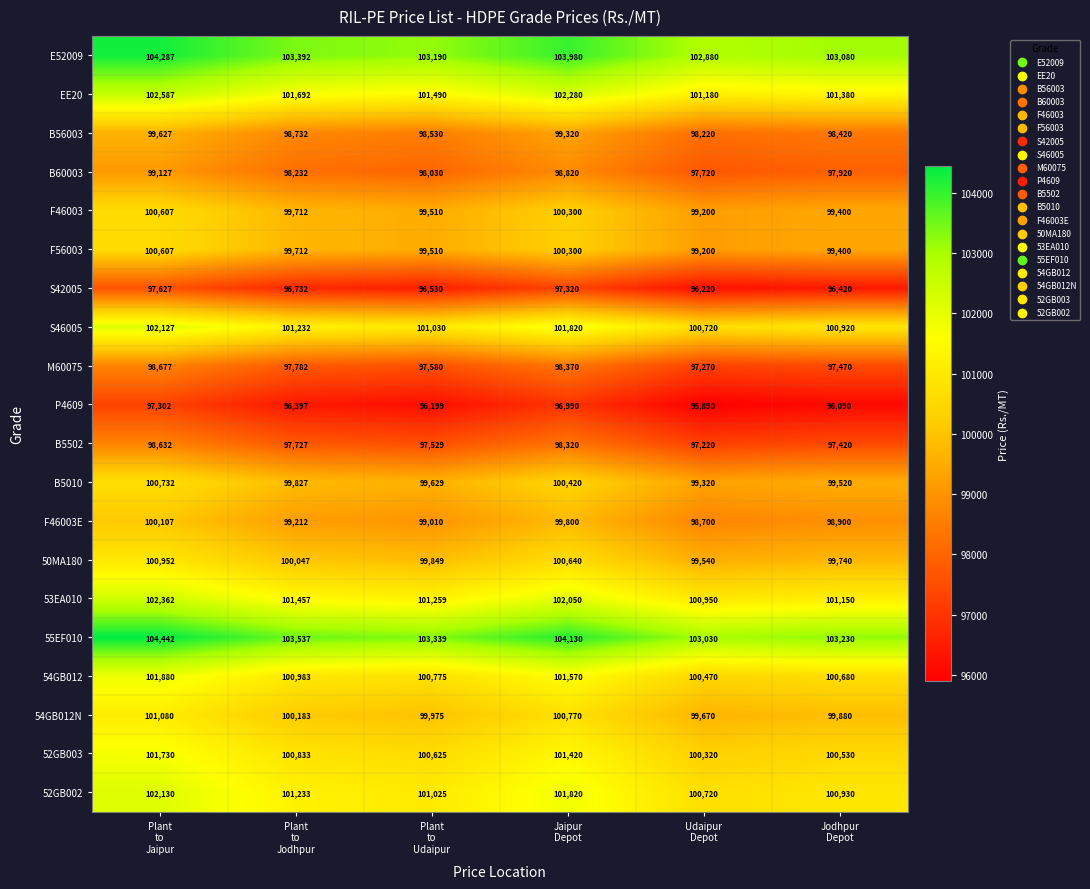

What is the total value across all series at Udaipur
Depot?

1988440